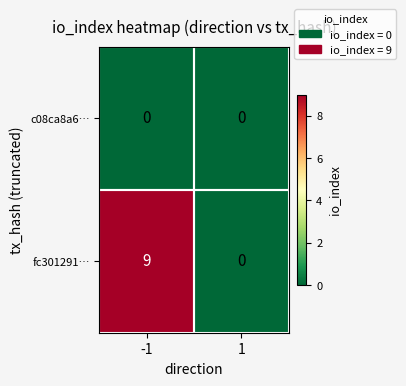

Rank the series by their maximum value, from highest to lowest.

fc301291…, c08ca8a6…